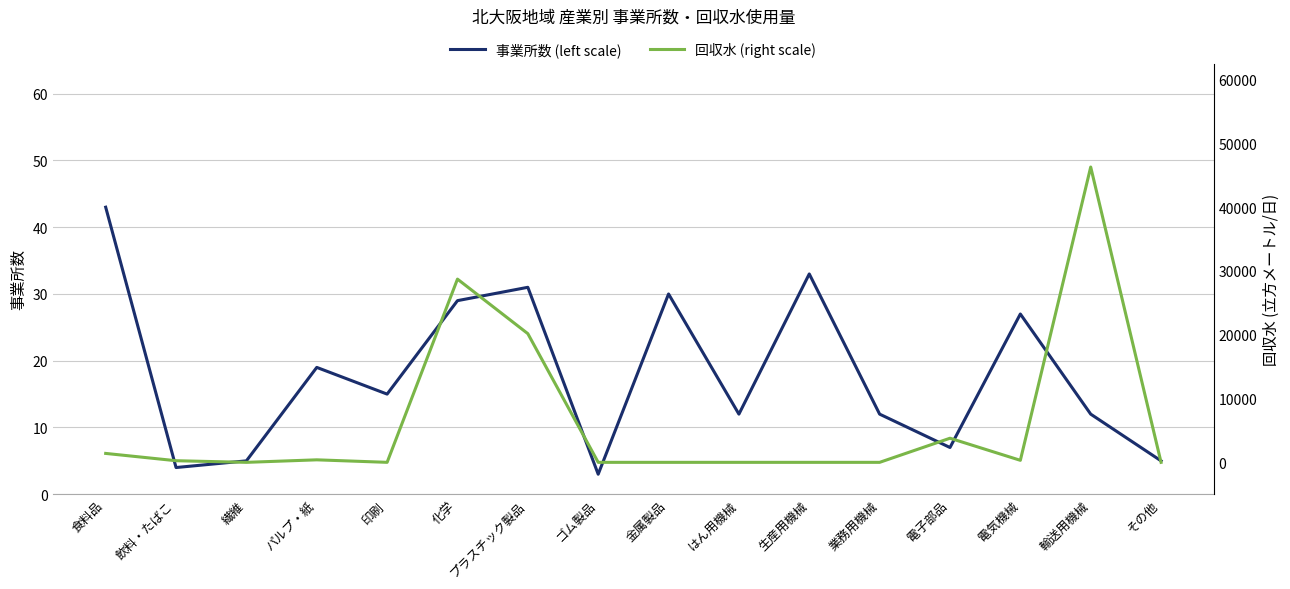

Reading left to right, what are all the values shown in this chart?

事業所数 (left scale): 43	4	5	19	15	29	31	3	30	12	33	12	7	27	12	5
回収水 (right scale): 1400	255	0	394	2	28727	20175	0	0	0	0	0	3782	318	46300	0